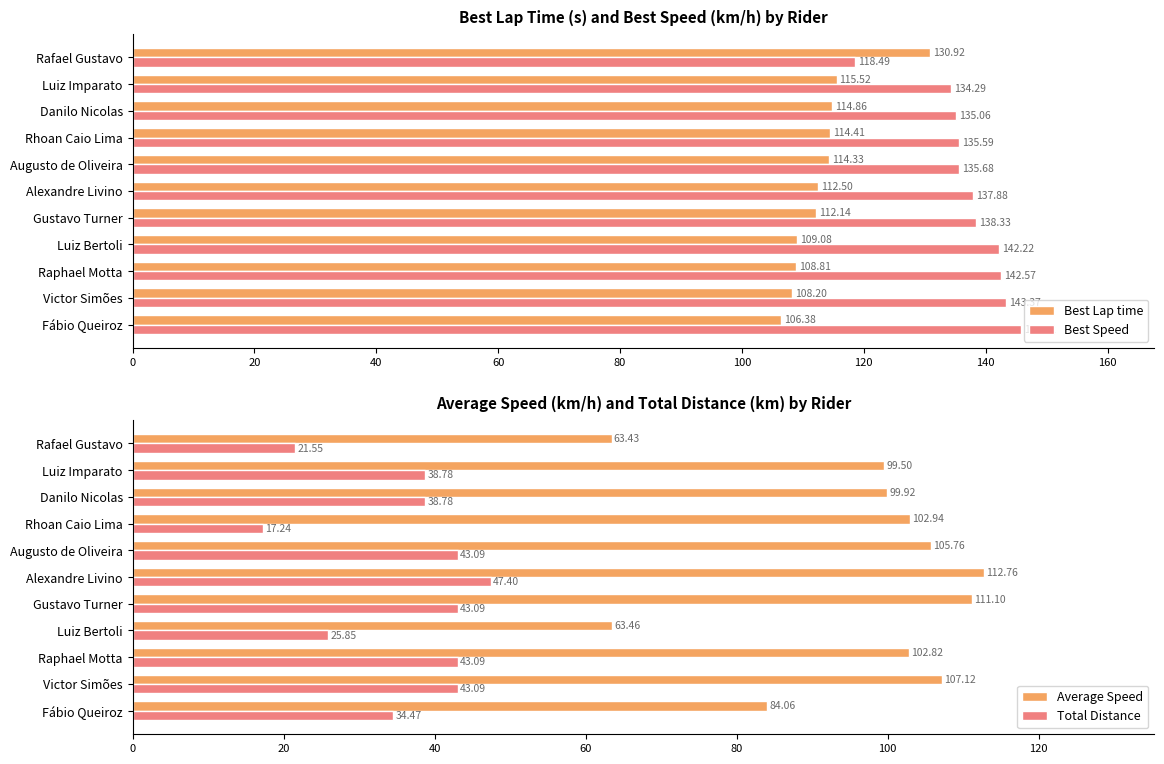

What is the sum of all Best Lap time values?

1247.1